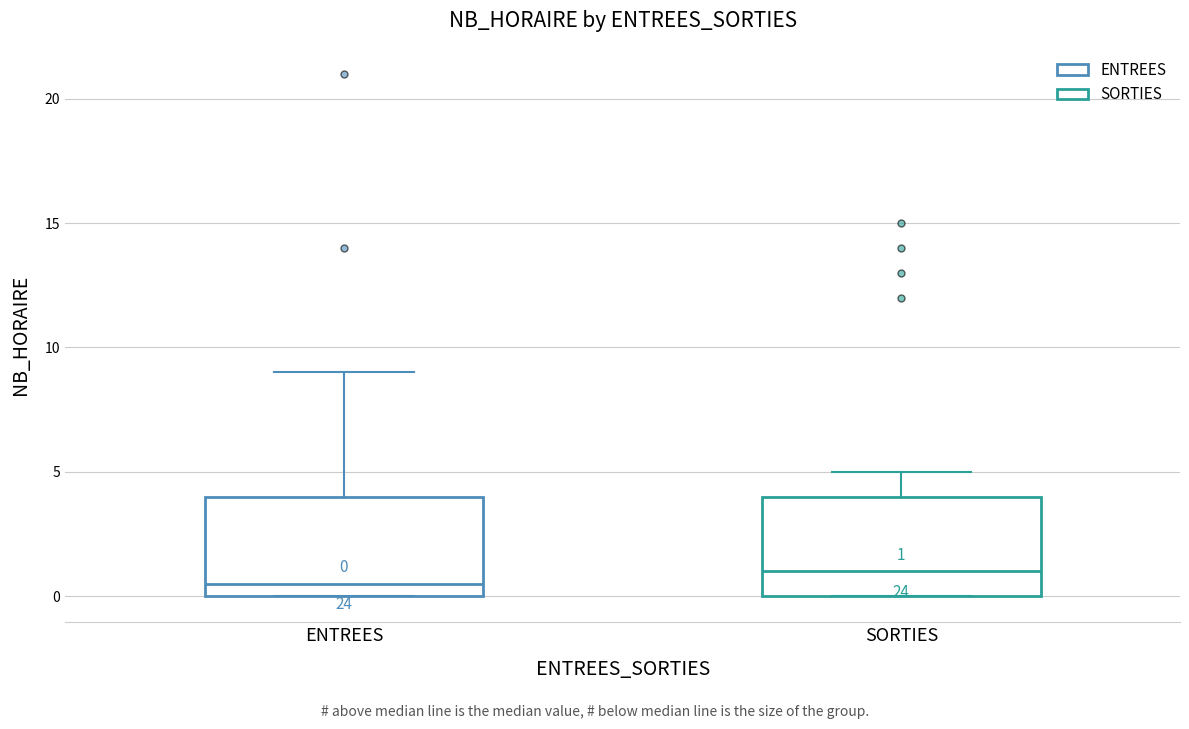

Which box's median line is the lowest?

ENTREES